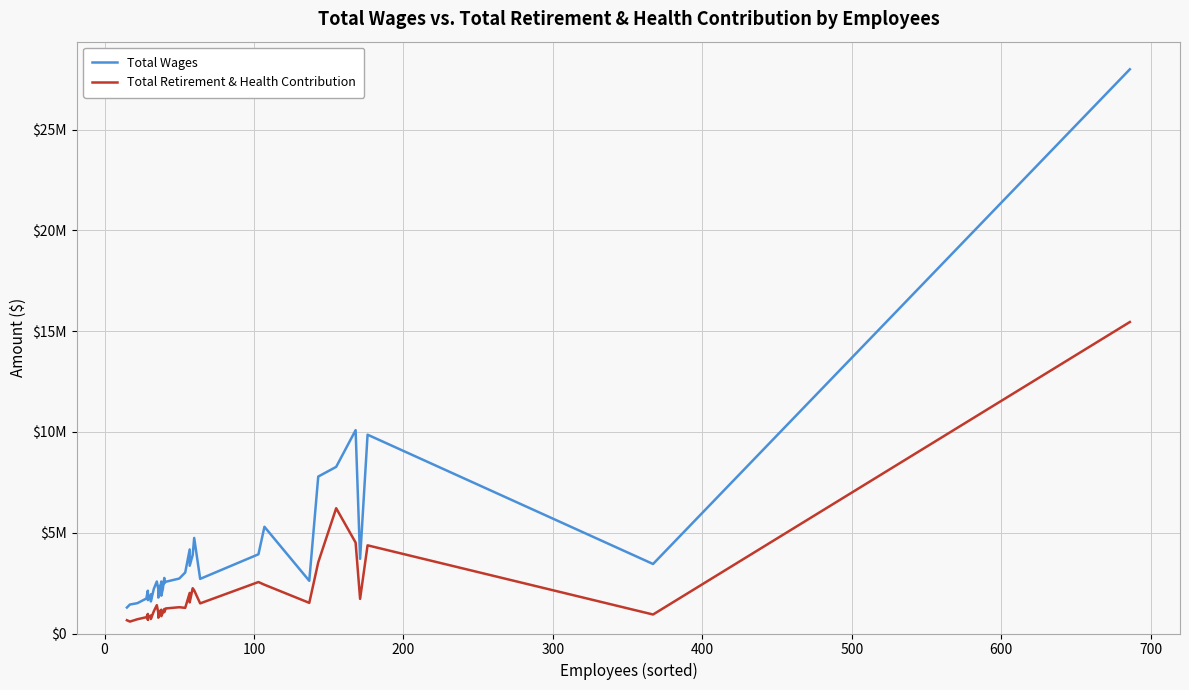

Rank the series at 300 from lowest to highest value.

Total Retirement & Health Contribution, Total Wages